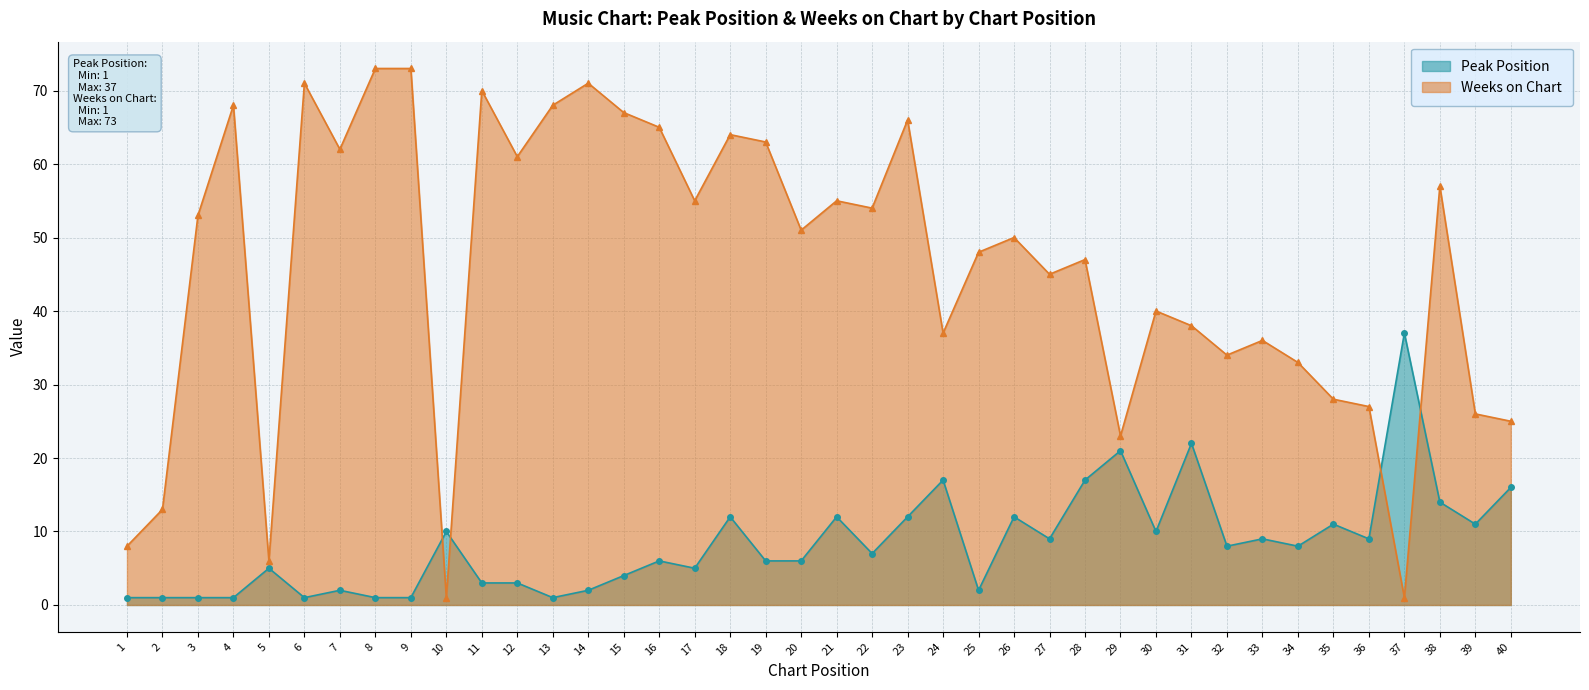

Reading right to left, extract all data points from this chart.

Peak Position: 16	11	14	37	9	11	8	9	8	22	10	21	17	9	12	2	17	12	7	12	6	6	12	5	6	4	2	1	3	3	10	1	1	2	1	5	1	1	1	1
Weeks on Chart: 25	26	57	1	27	28	33	36	34	38	40	23	47	45	50	48	37	66	54	55	51	63	64	55	65	67	71	68	61	70	1	73	73	62	71	6	68	53	13	8